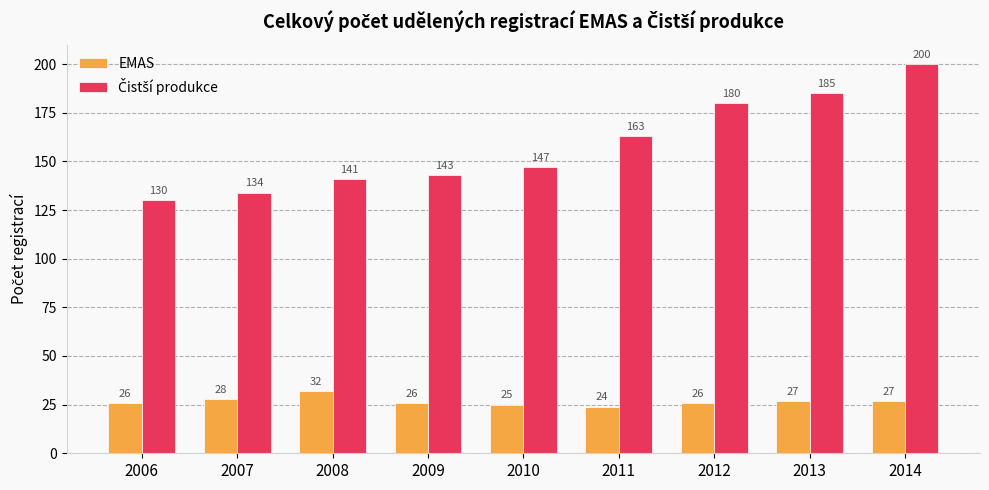

Where is EMAS nearest to the value 28?

2007